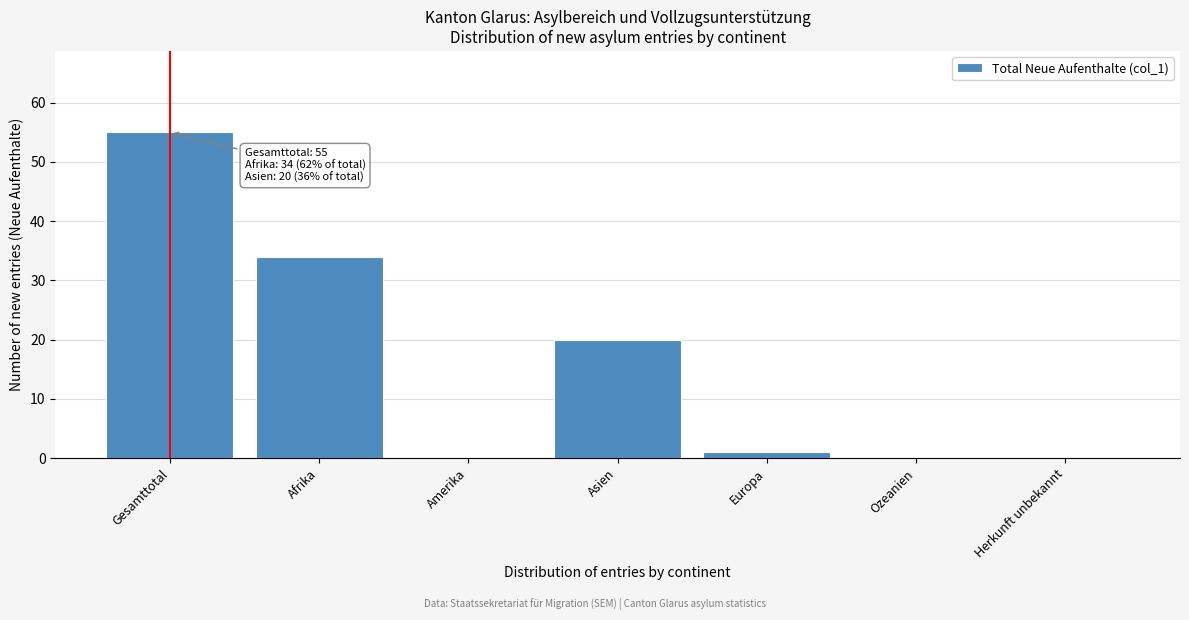

Reading left to right, extract all data points from this chart.

Gesamttotal=55	Afrika=34	Amerika=0	Asien=20	Europa=1	Ozeanien=0	Herkunft unbekannt=0